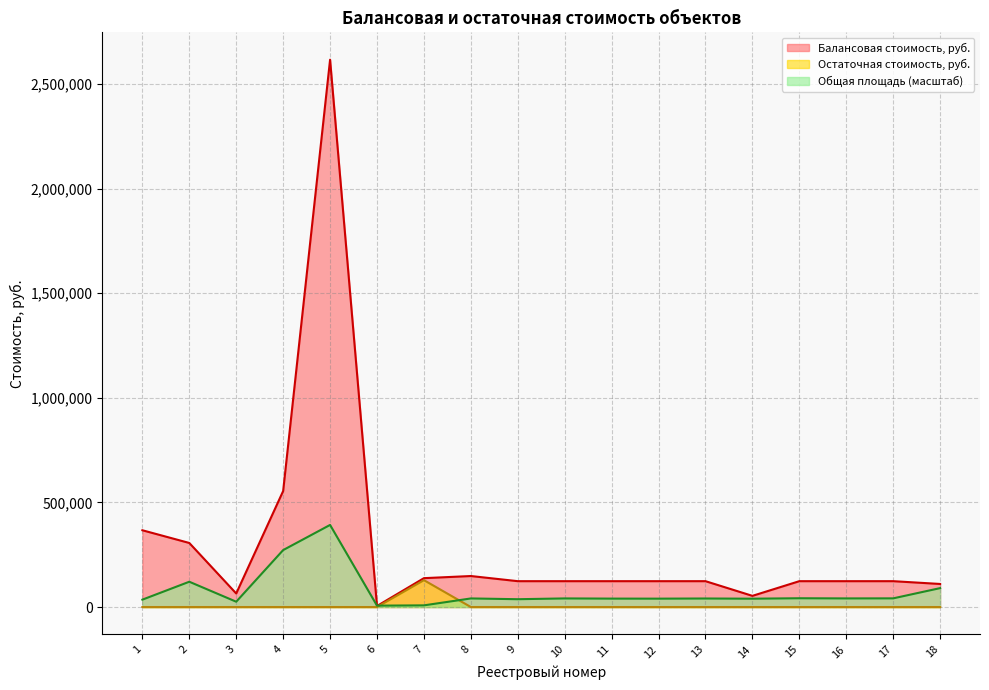

True or false: Остаточная стоимость, руб. has more than 1 interior local peaks.

False